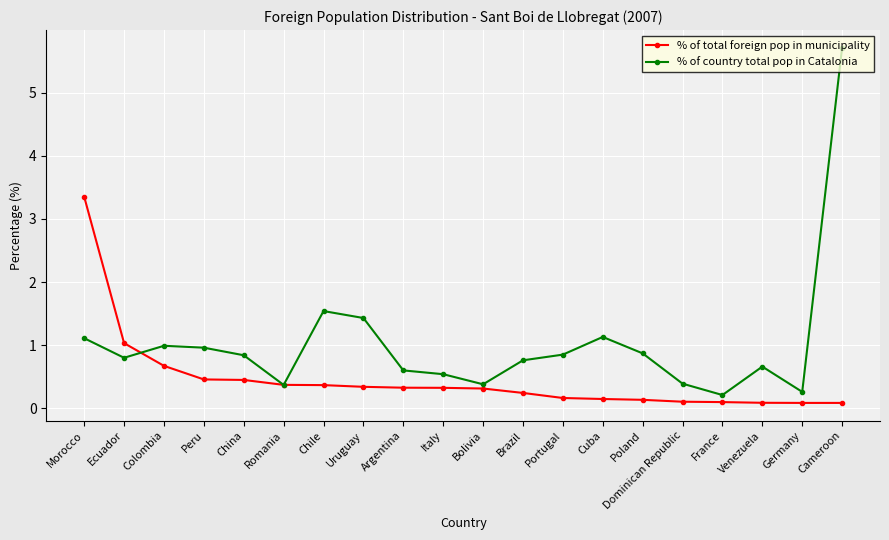

True or false: % of total foreign pop in municipality and % of country total pop in Catalonia intersect in this chart.

True